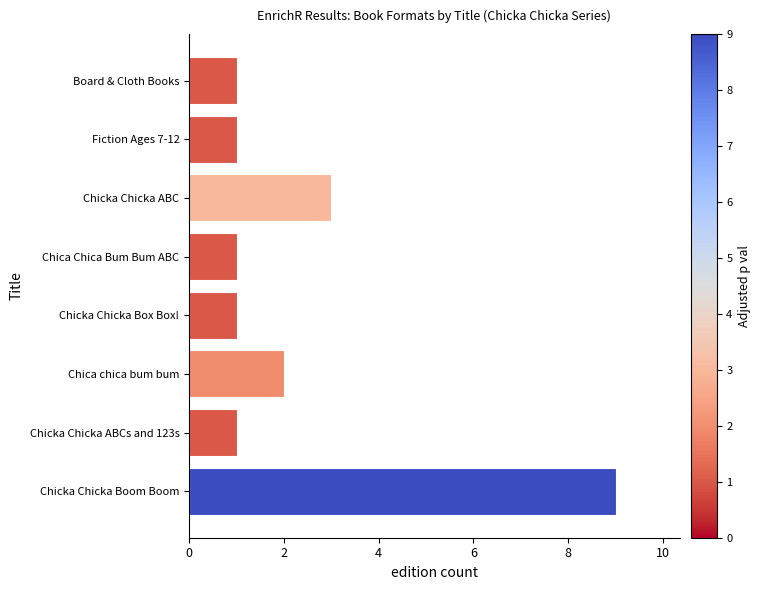

Are the bars grouped side by side (vs. stacked)?

No